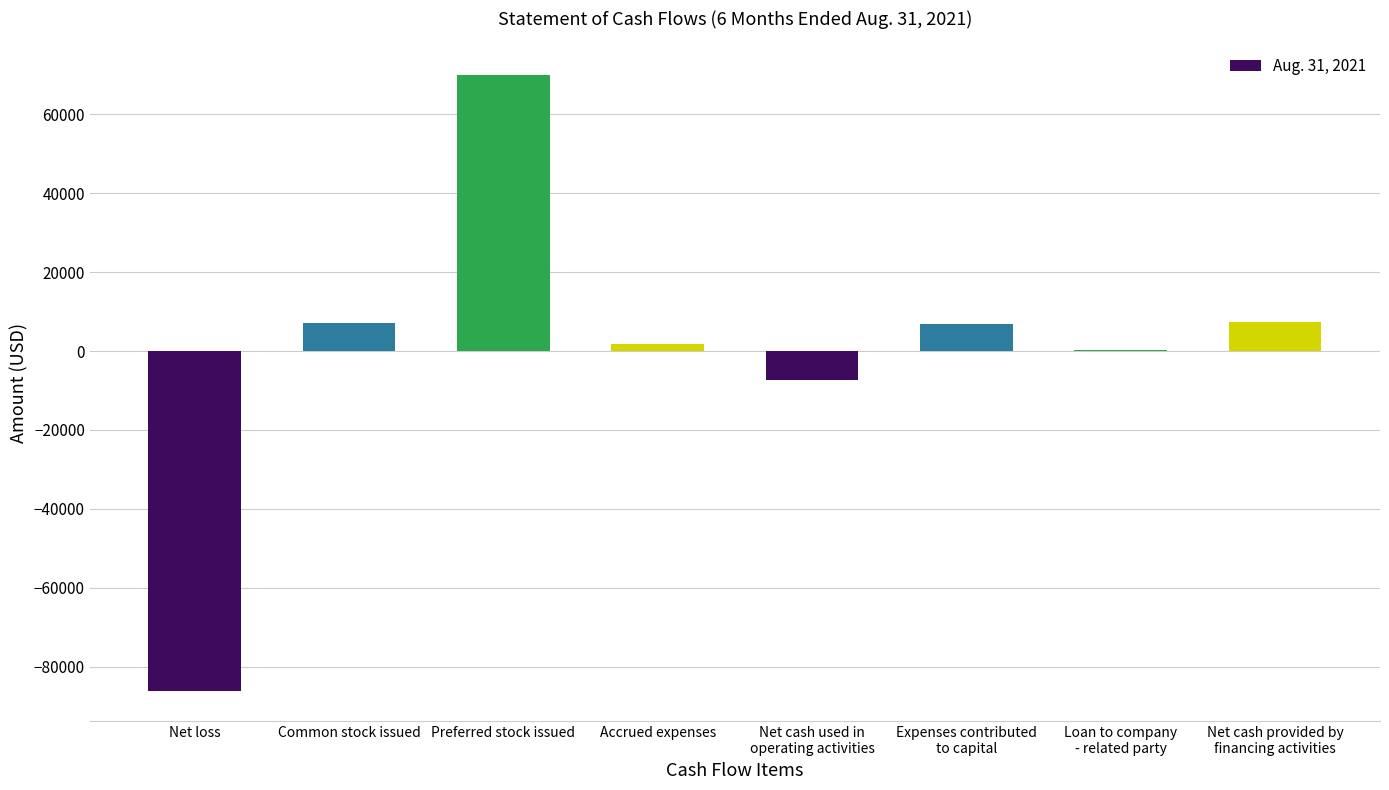

True or false: the data shows -86057 at Net loss.

True